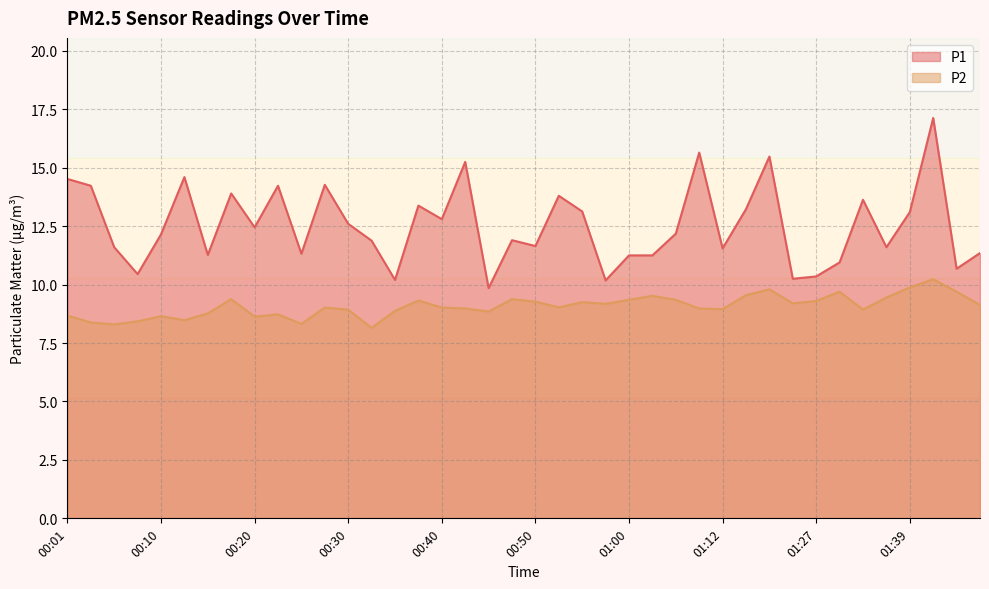

Is the value of P2 at 00:42 greater than the value of P1 at 01:44?

No